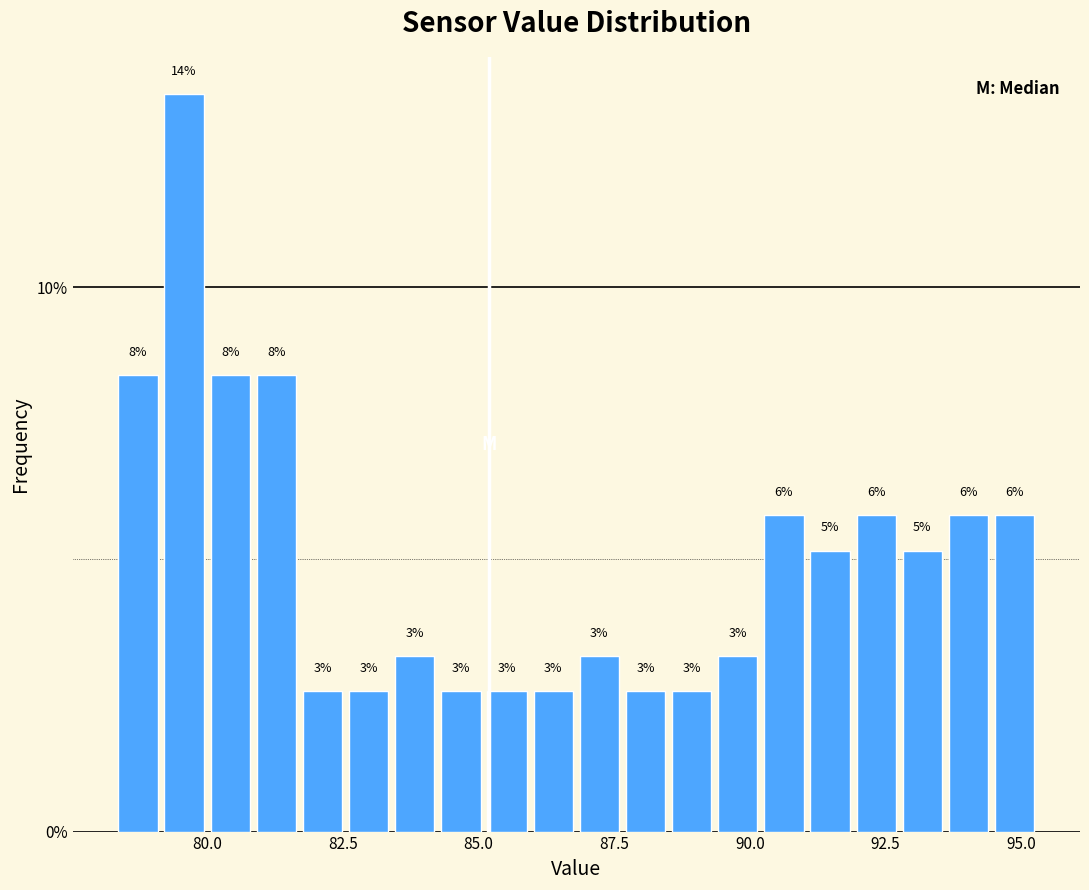

Read against the x-axis, roughly where is the centre of the tallest bar?

79.5